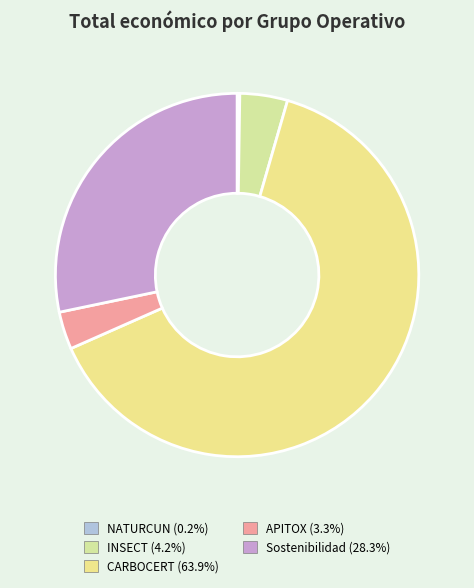

Which category has the smallest portion of the pie?

NATURCUN